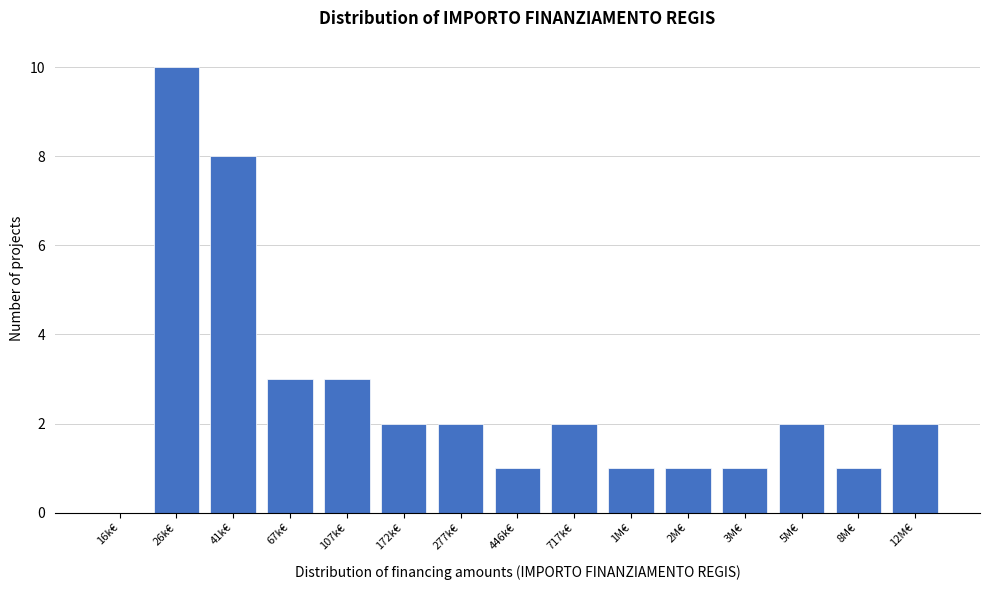

Reading left to right, extract all data points from this chart.

16k€=0	26k€=10	41k€=8	67k€=3	107k€=3	172k€=2	277k€=2	446k€=1	717k€=2	1M€=1	2M€=1	3M€=1	5M€=2	8M€=1	12M€=2